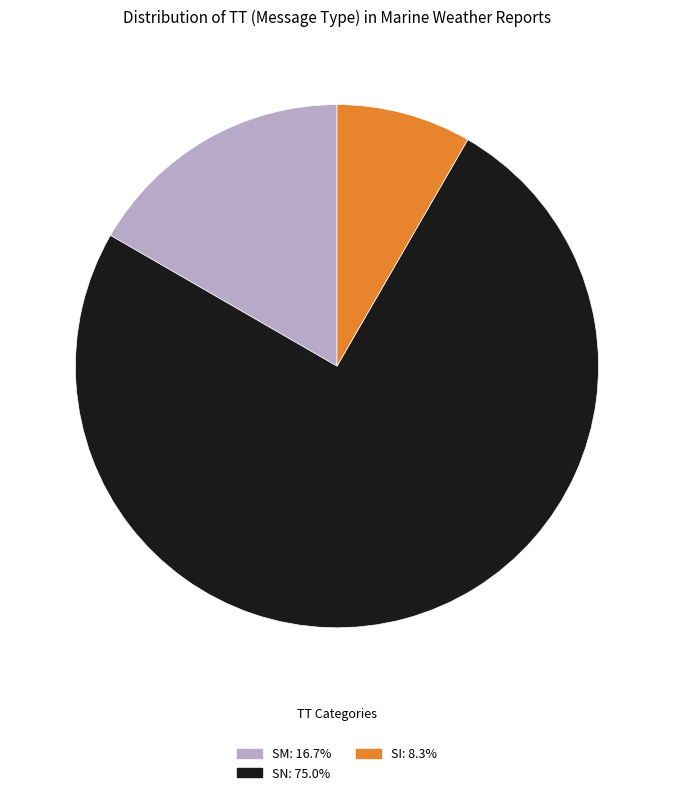

Rank the categories by value from lowest to highest.

SI, SM, SN